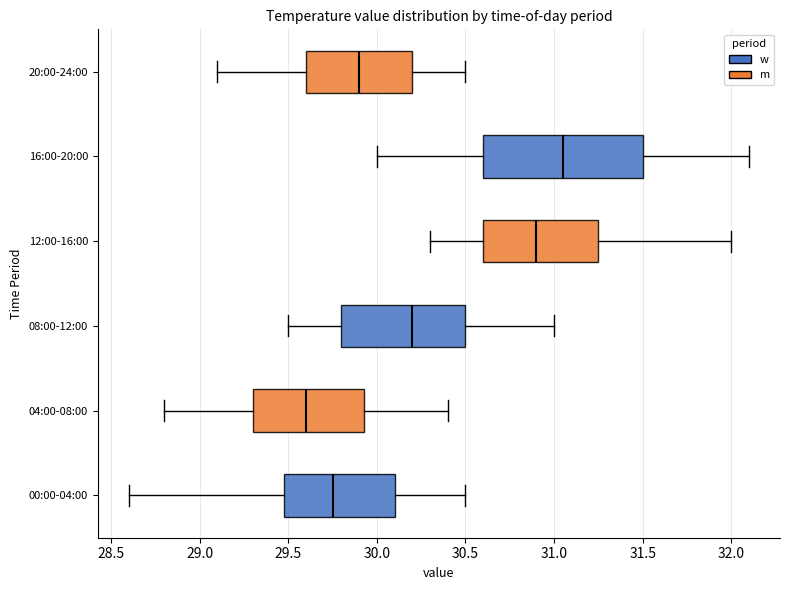

Which box is the widest, from its left edge to its right edge?

16:00-20:00